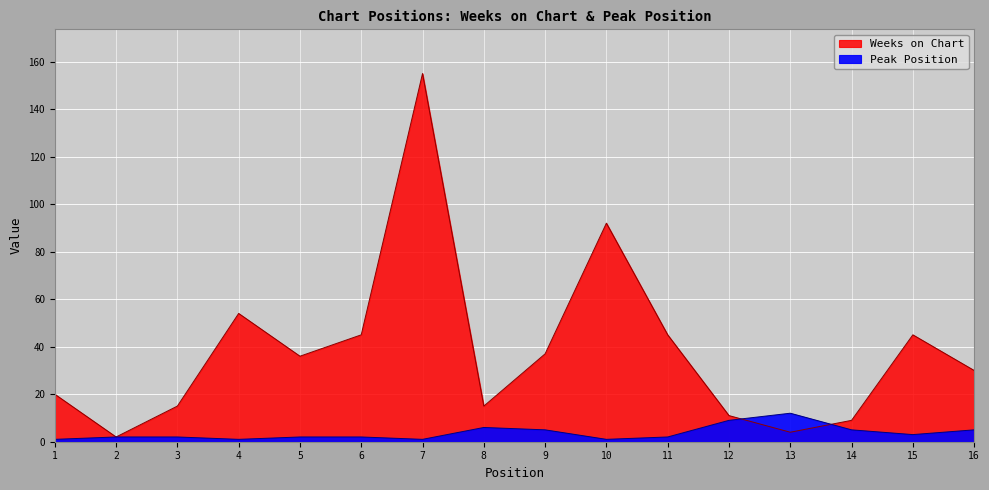

What is the average value of the Weeks on Chart series?

38